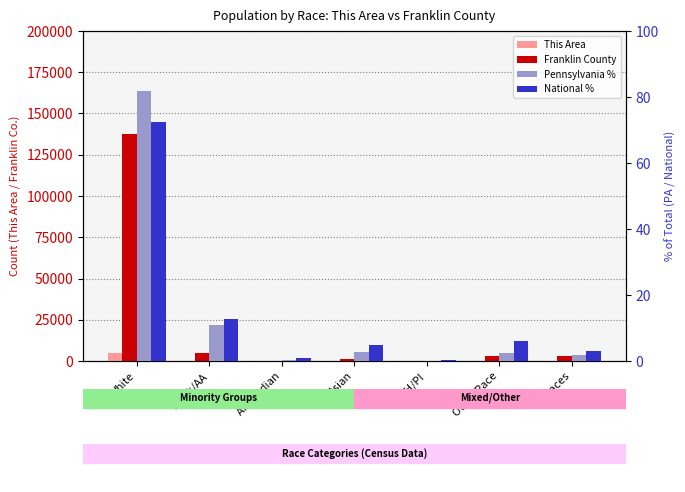

What position from the right is Am. Indian?

5